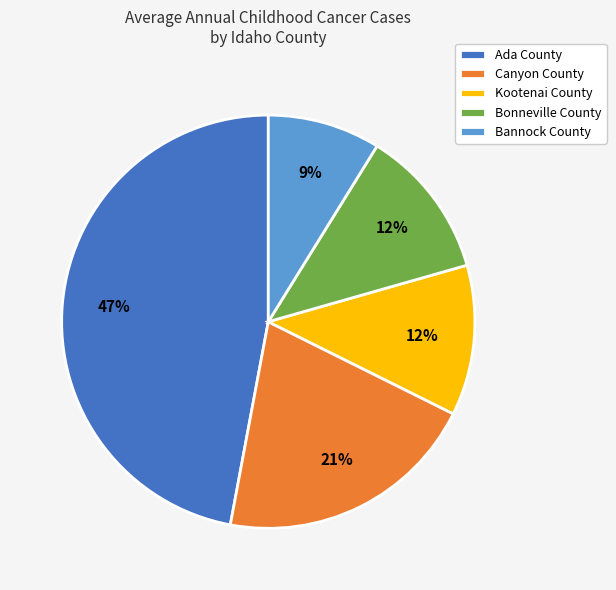

To the nearest percent, what portion does Bonneville County represent?

12%